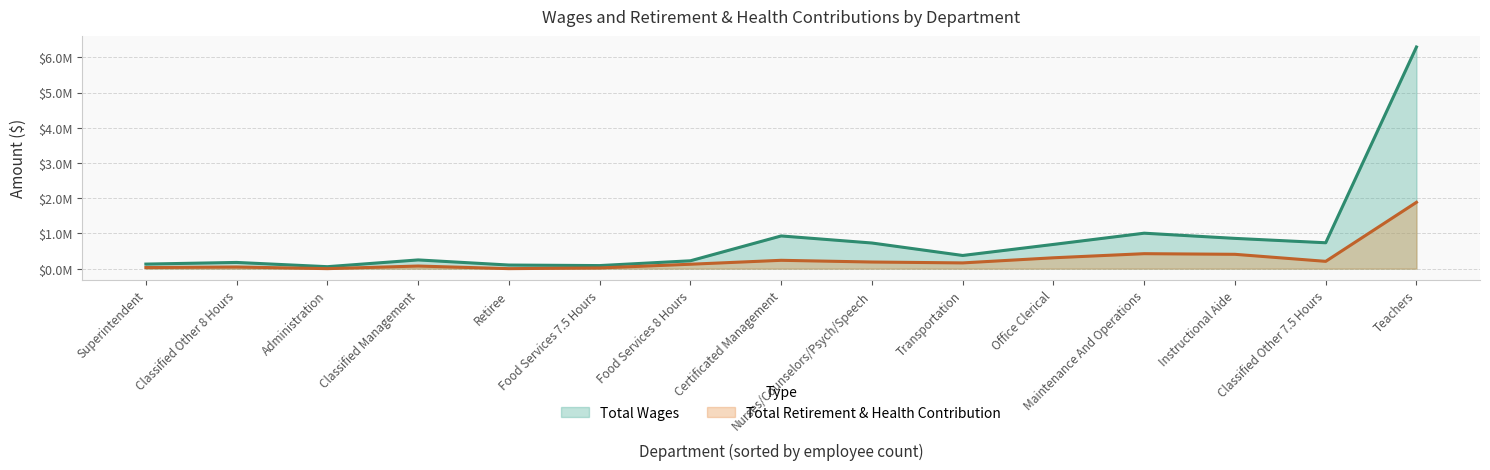

What is the average value of the Total Wages series?

842155